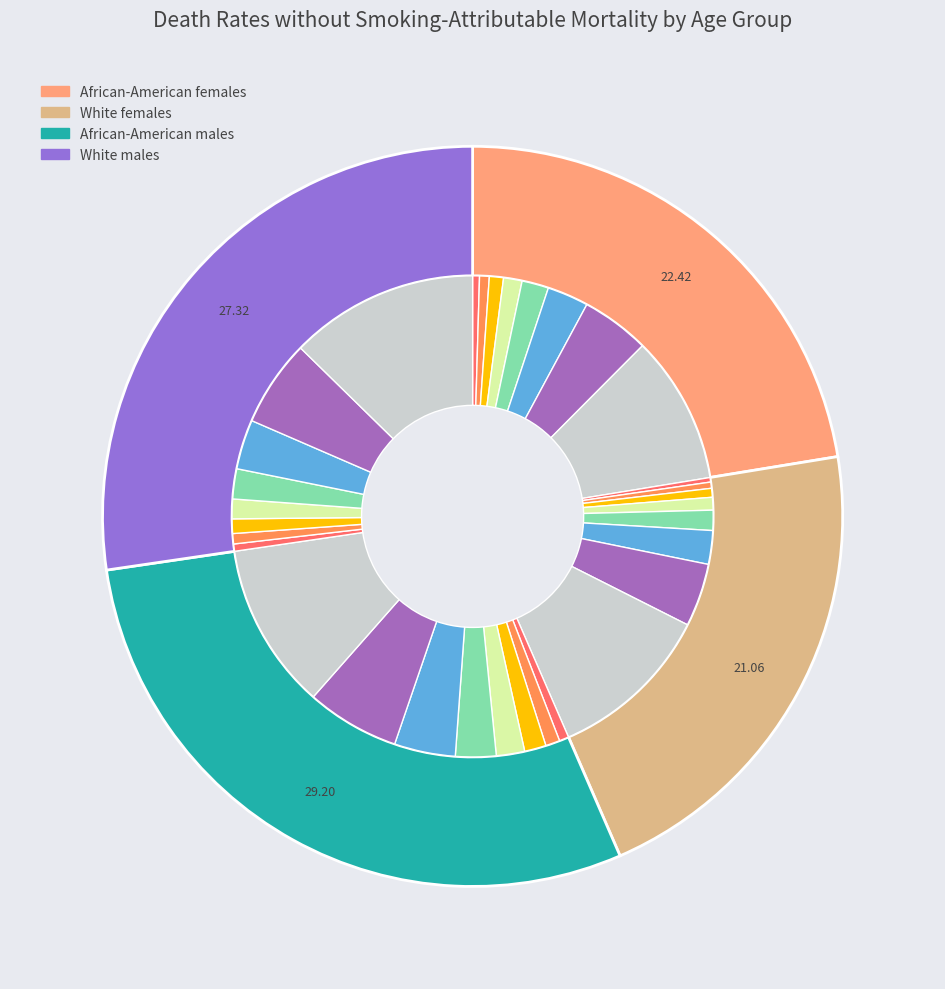

How many slices are in this pie chart?

8